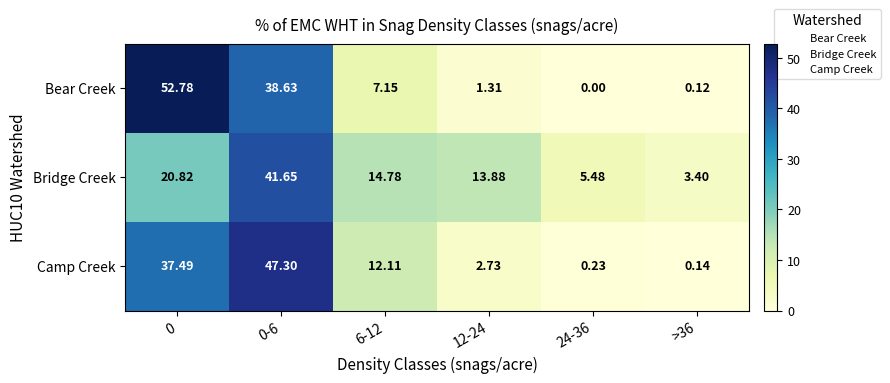

At how many categories does at least one series exceed 2?

6